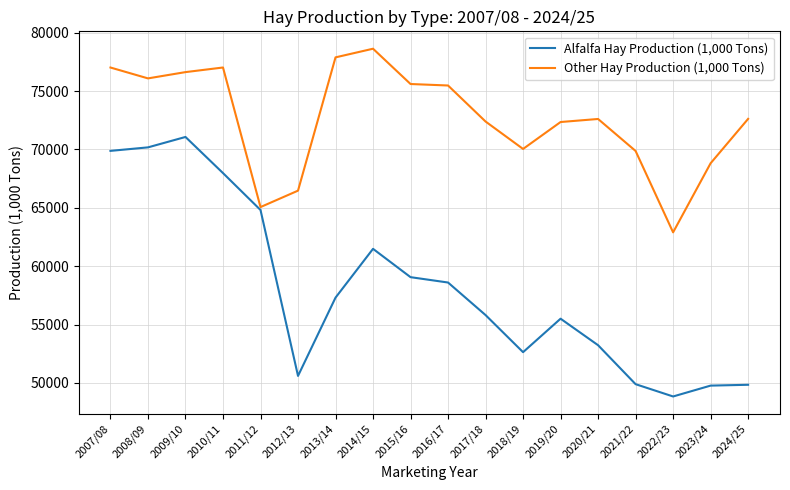

What is the minimum value shown in the chart?

48838